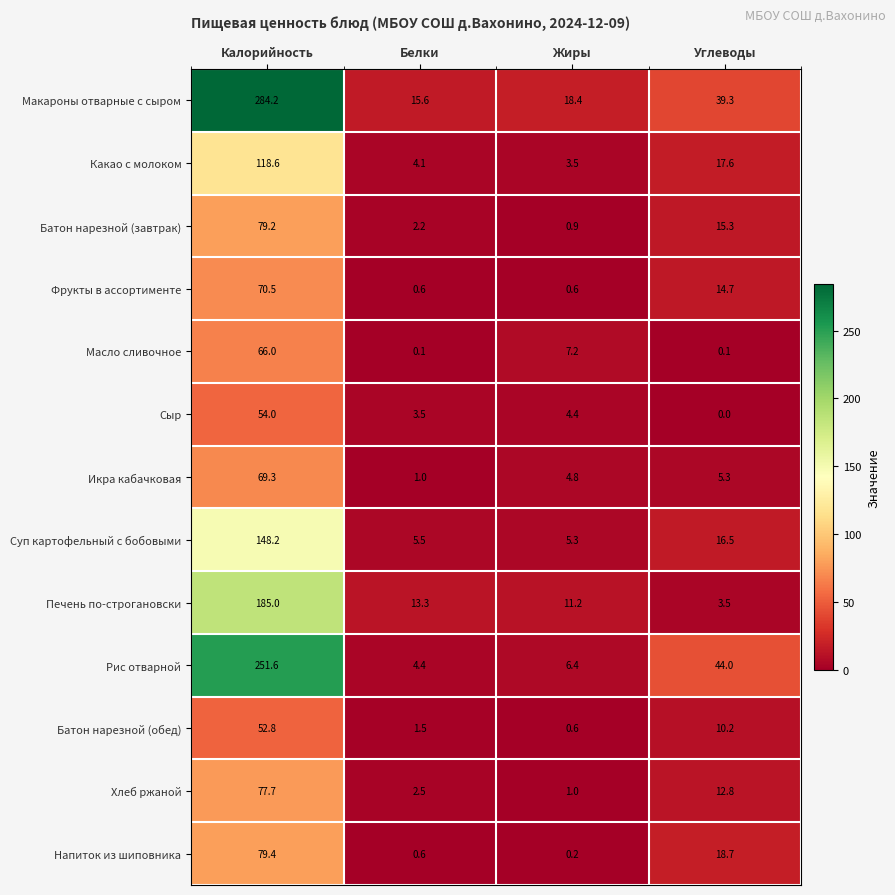

What is the sum of the Батон нарезной (обед) values at Жиры and Углеводы?

10.8